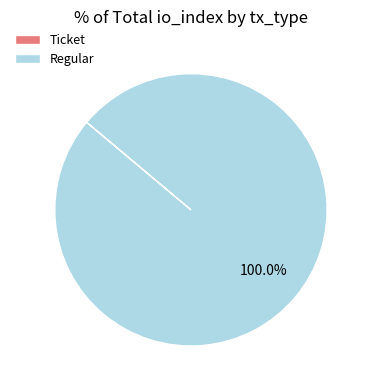

Does Regular account for over 50% of the chart?

Yes